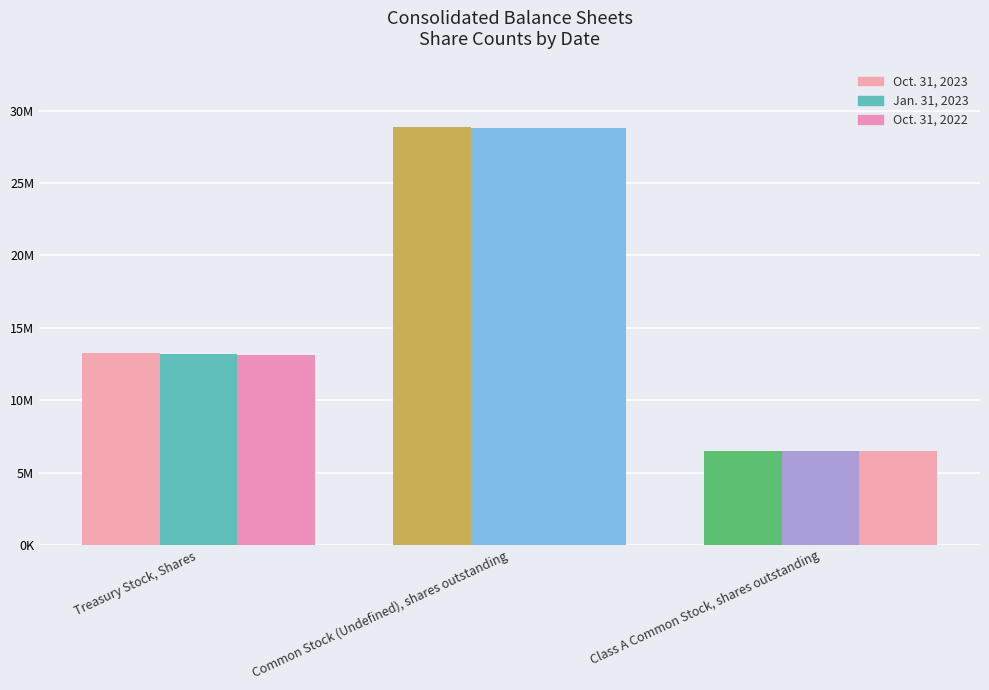

Rank the categories by Oct. 31, 2022 value from lowest to highest.

Class A Common Stock, shares outstanding, Treasury Stock, Shares, Common Stock (Undefined), shares outstanding